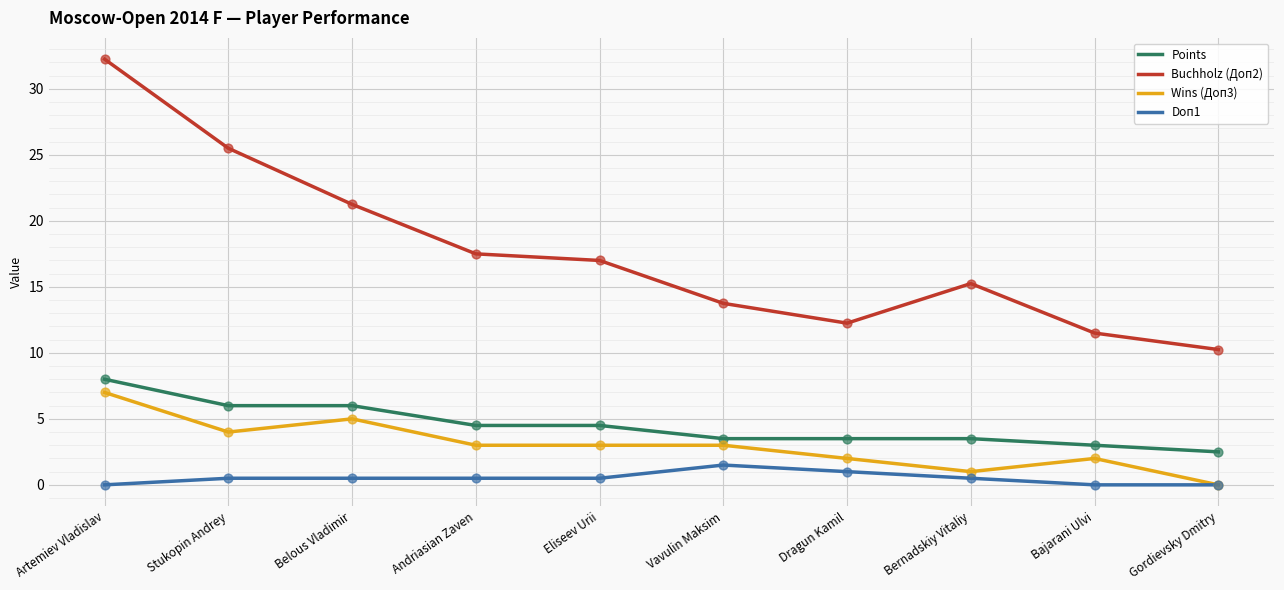

Which series changed the most between Artemiev Vladislav and Vavulin Maksim?

Buchholz (Доп2)